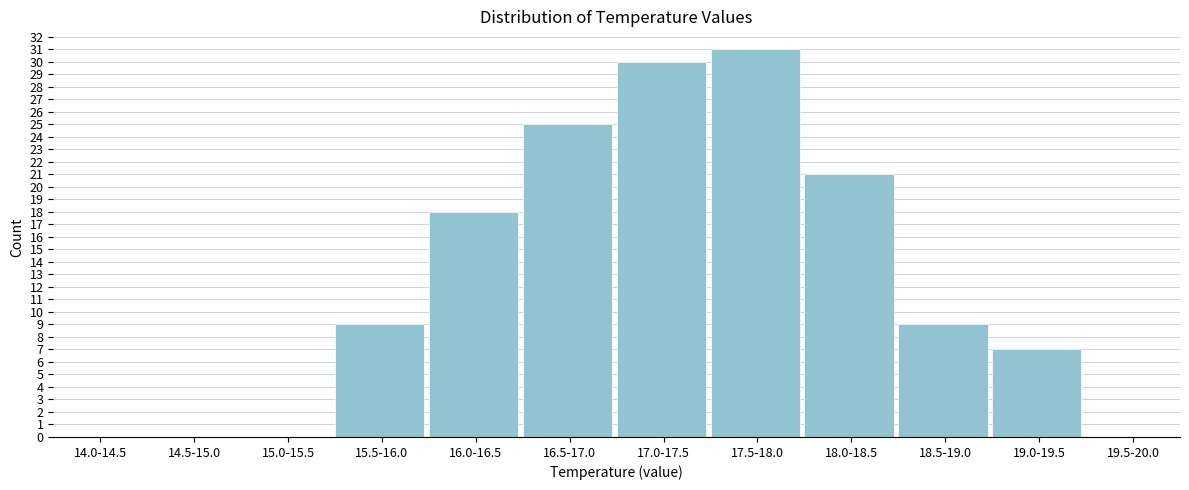

Reading left to right, extract all data points from this chart.

14.0-14.5=0	14.5-15.0=0	15.0-15.5=0	15.5-16.0=9	16.0-16.5=18	16.5-17.0=25	17.0-17.5=30	17.5-18.0=31	18.0-18.5=21	18.5-19.0=9	19.0-19.5=7	19.5-20.0=0